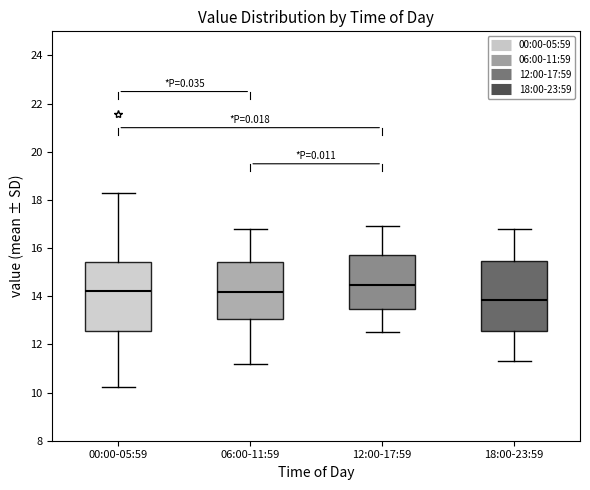

Reading left to right, transcribe this box plot: for each box, give where its median line is, the range the box spans, and where its two whiskers end, as read against the y-axis. The values are not printed on the chart, so give them approximately, as read against the axis.

00:00-05:59: median 14.2, box 12.6 to 15.4, whiskers 10.2 to 18.2
06:00-11:59: median 14.2, box 13.0 to 15.4, whiskers 11.2 to 16.8
12:00-17:59: median 14.4, box 13.4 to 15.8, whiskers 12.6 to 17.0
18:00-23:59: median 13.8, box 12.6 to 15.4, whiskers 11.4 to 16.8